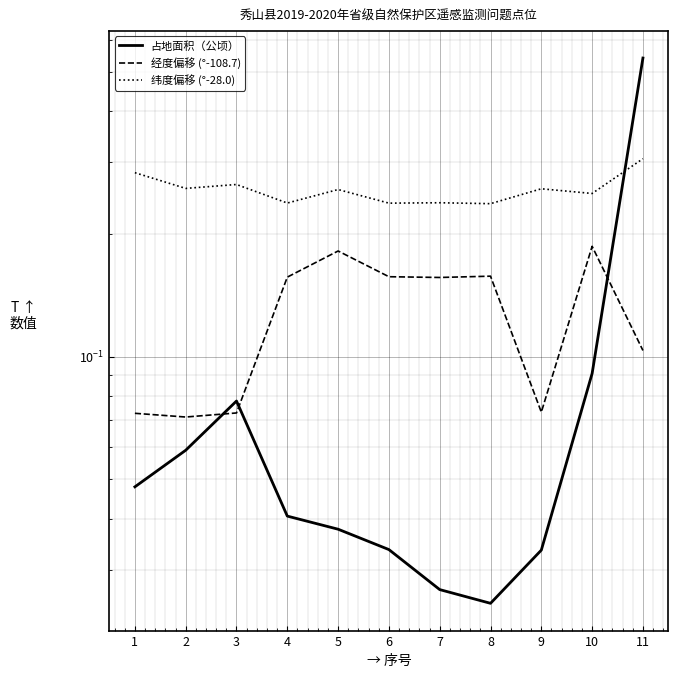

List the labels in order of 经度偏移 (°-108.7) value, largest first.

10, 5, 8, 6, 4, 7, 11, 9, 3, 1, 2